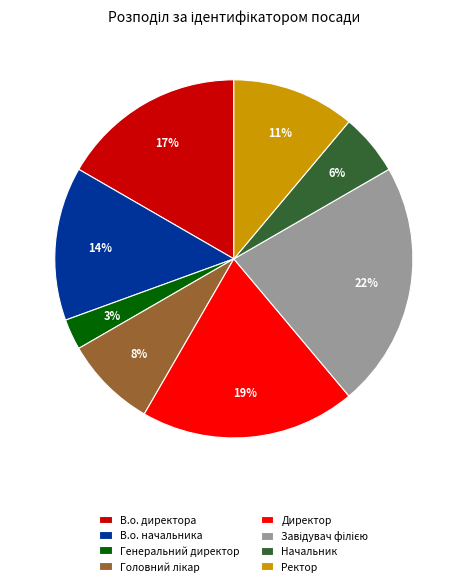

Is it true that Генеральний директор is 3% of the pie?

True